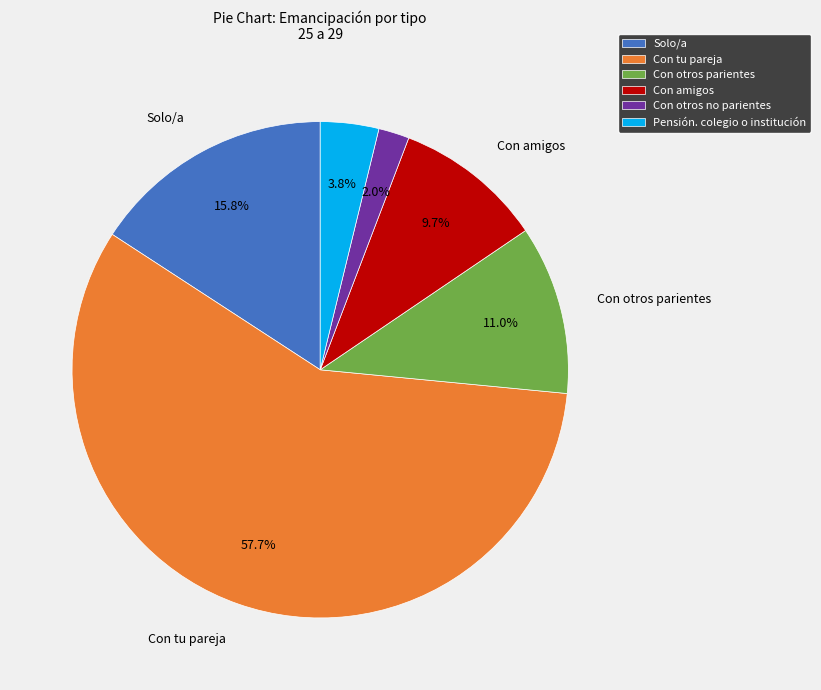

What is the smallest slice in the pie chart?

Con otros no parientes